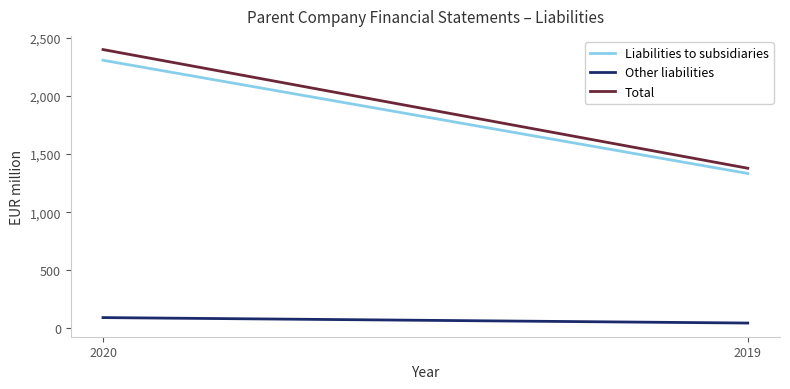

At which label does Liabilities to subsidiaries reach its minimum?

2019